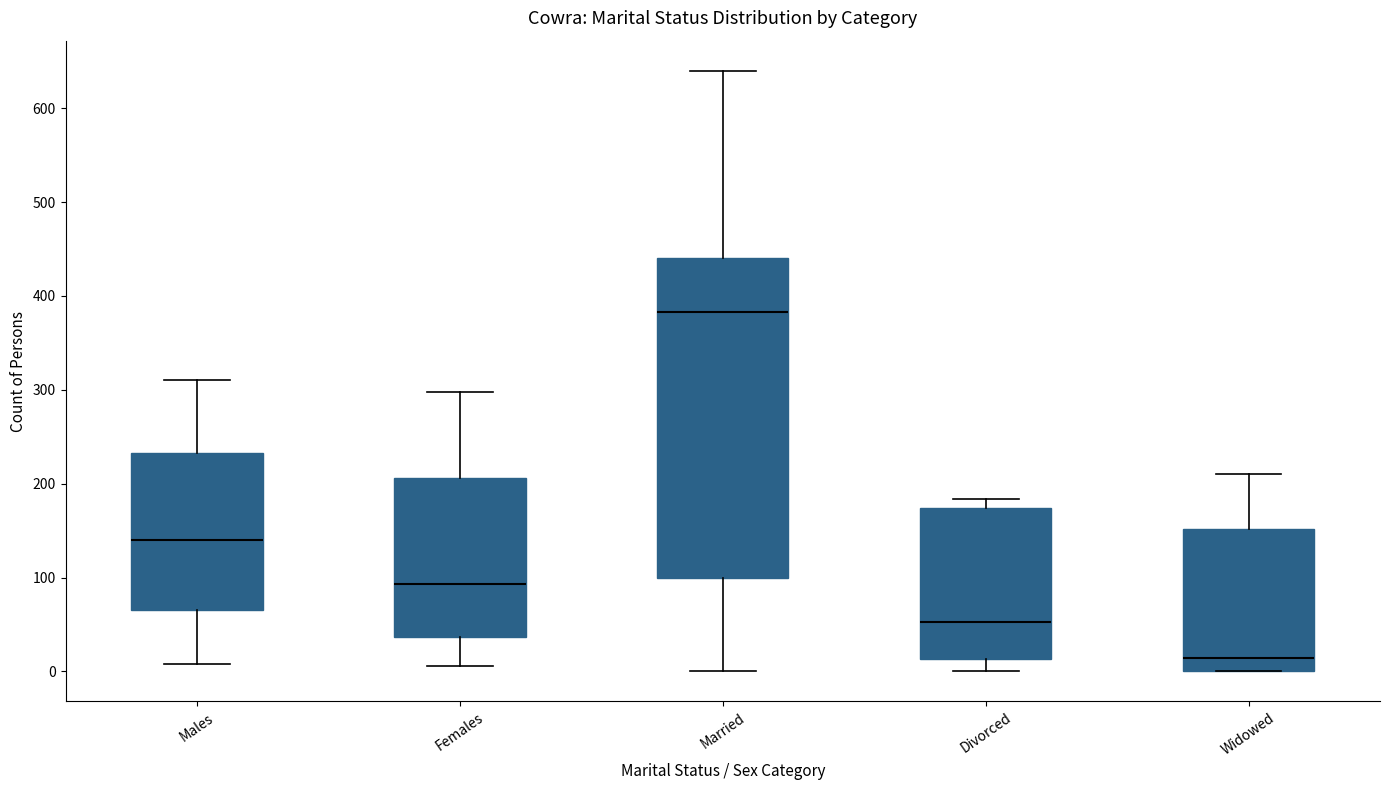

Reading left to right, transcribe this box plot: for each box, give where its median line is, the range the box spans, and where its two whiskers end, as read against the y-axis. The values are not printed on the chart, so give them approximately, as read against the axis.

Males: median 140, box 70 to 230, whiskers 10 to 310
Females: median 90, box 40 to 210, whiskers 10 to 300
Married: median 380, box 100 to 440, whiskers 0 to 640
Divorced: median 50, box 10 to 170, whiskers 0 to 180
Widowed: median 10, box 0 to 150, whiskers 0 to 210